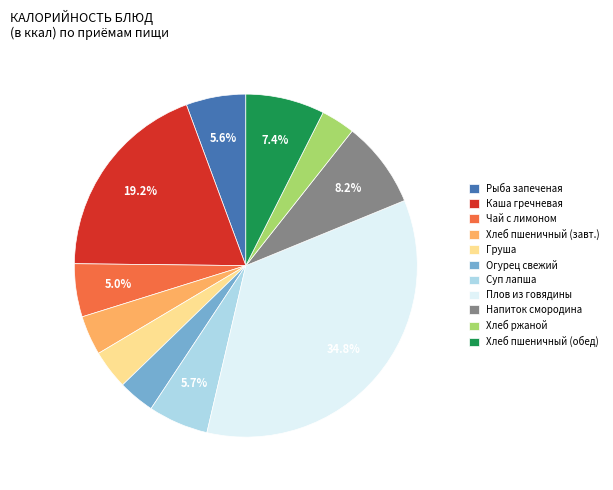

Does any single category account for the majority?

No